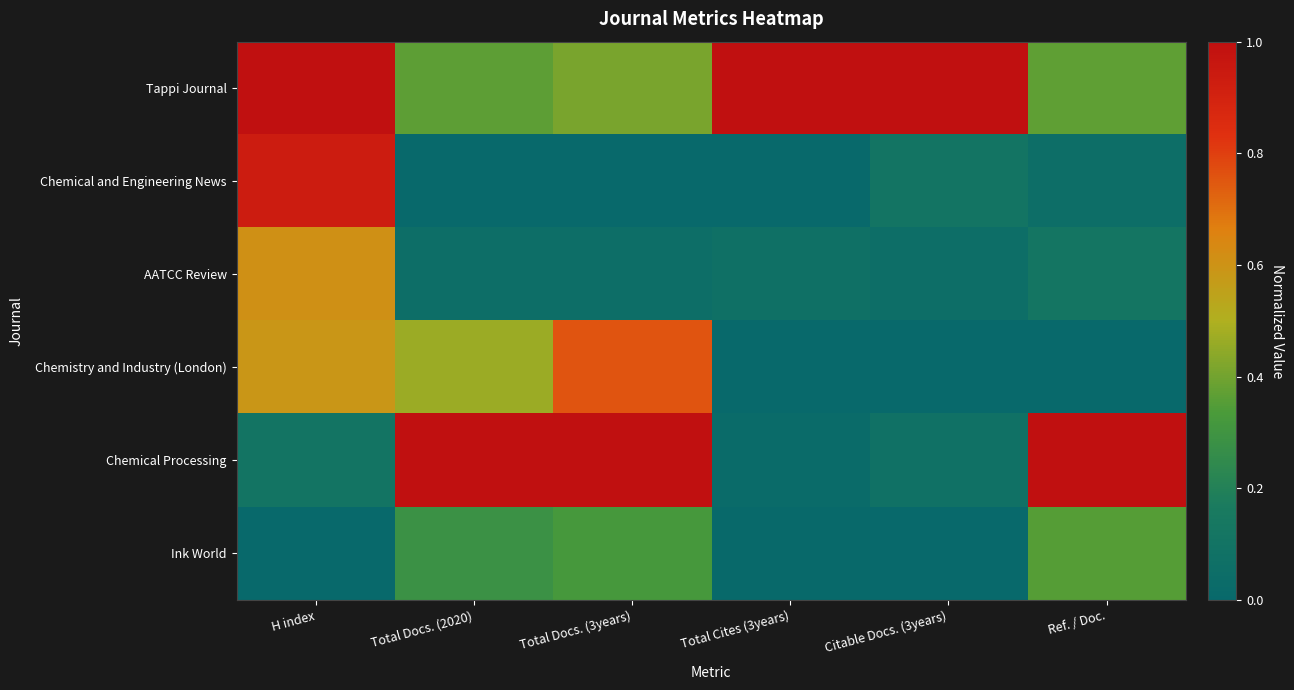

Which series changed the most between Total Docs. (2020) and Total Docs. (3years)?

Chemistry and Industry (London)